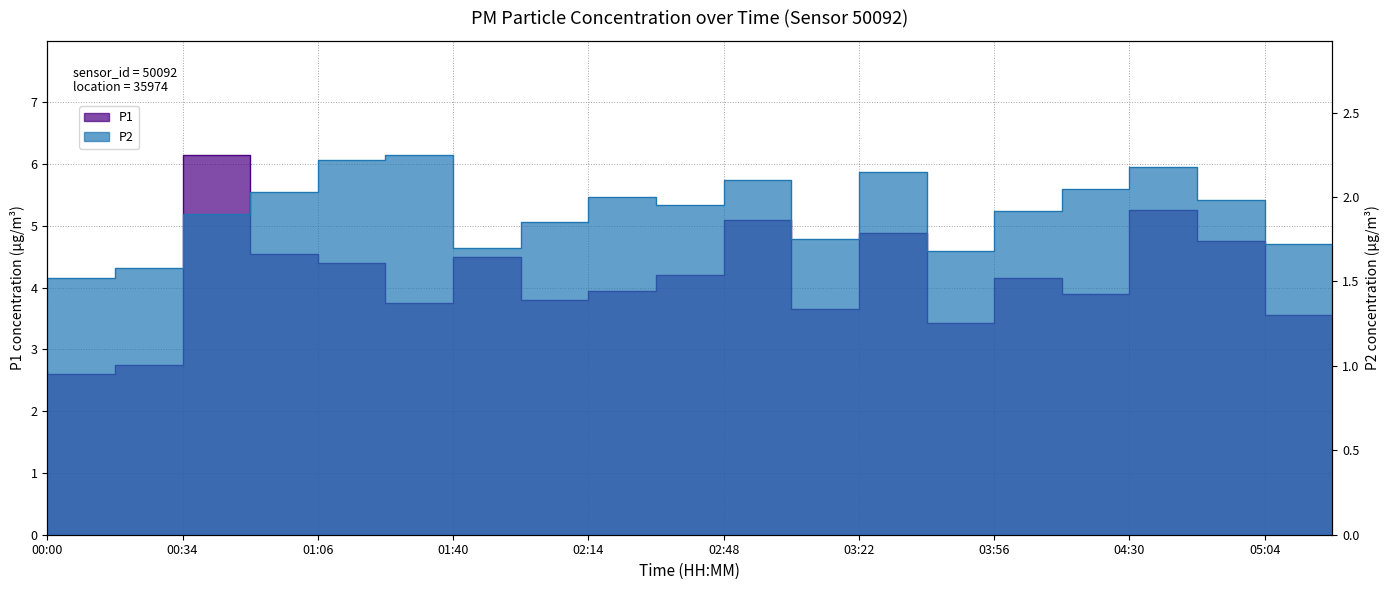

Does the chart display data point markers on the line(s)?

No